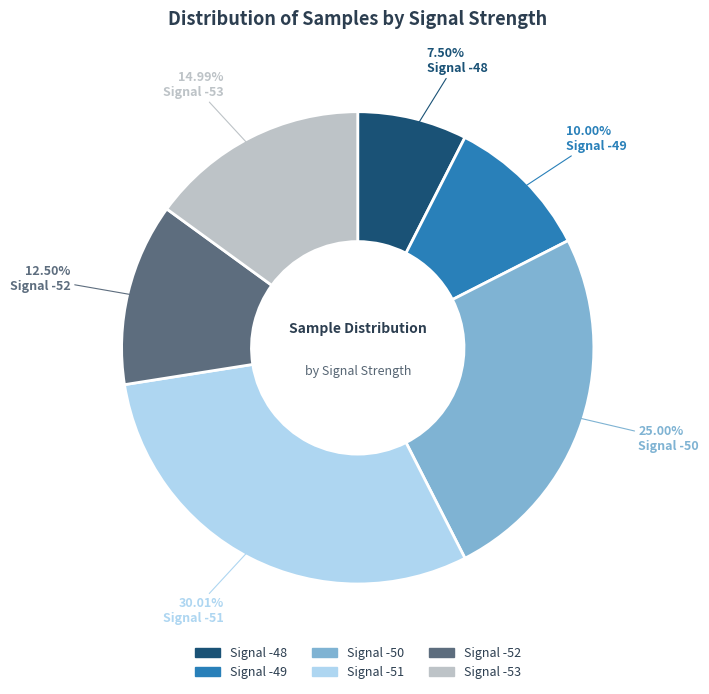

Does any single category account for the majority?

No